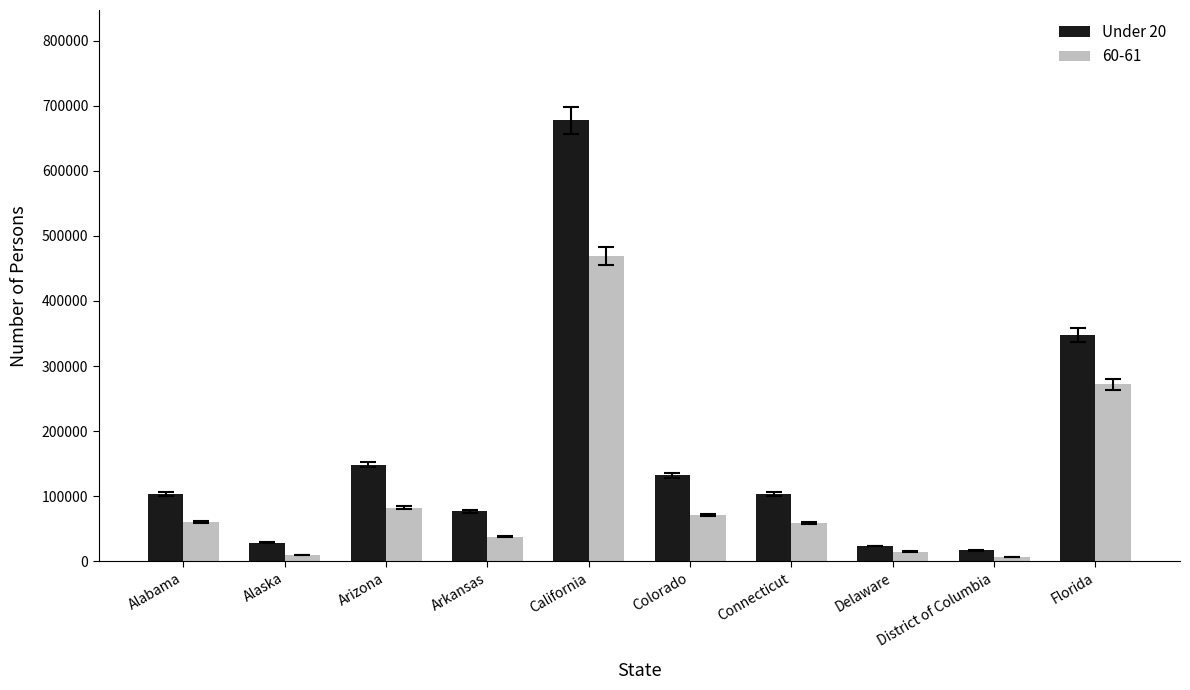

At Colorado, list the series in order from smallest to largest.

60-61, Under 20